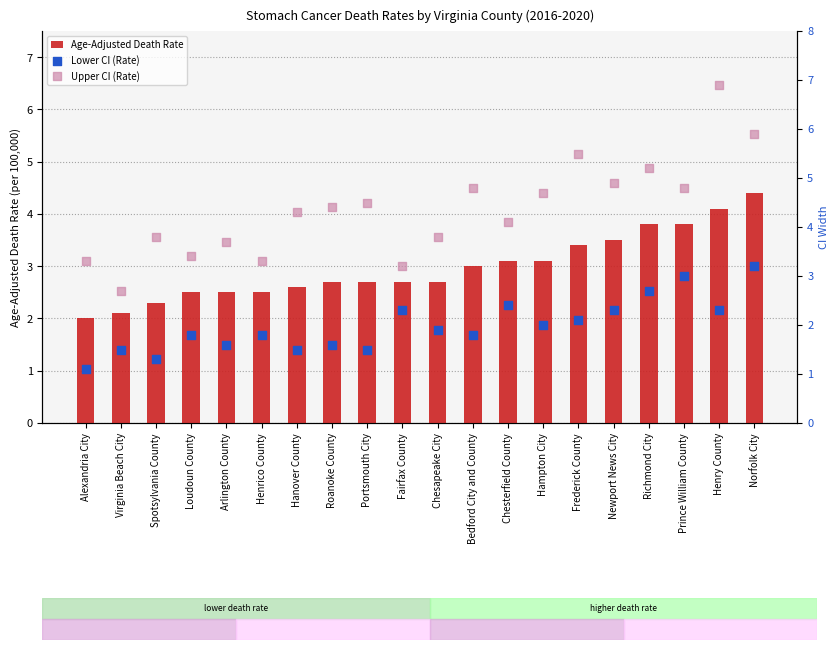

Which series contains the highest Y value?

Upper CI (Rate)